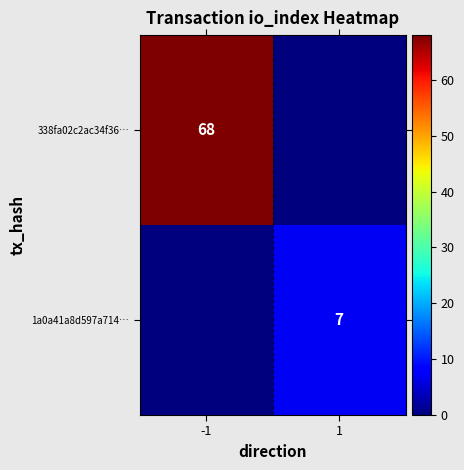

Is it true that 1a0a41a8d597a714… equals 7 at 1?

True